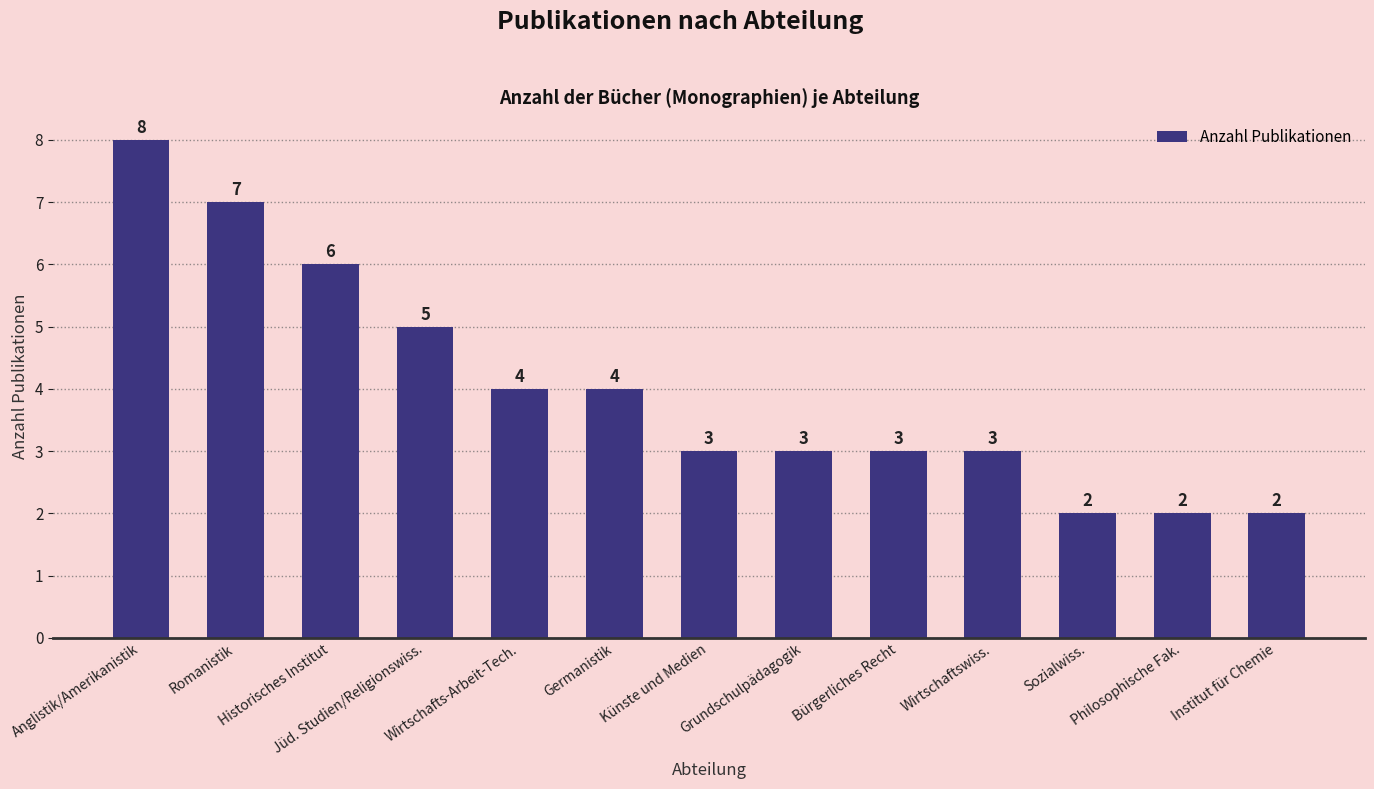

What is the smallest value displayed?

2